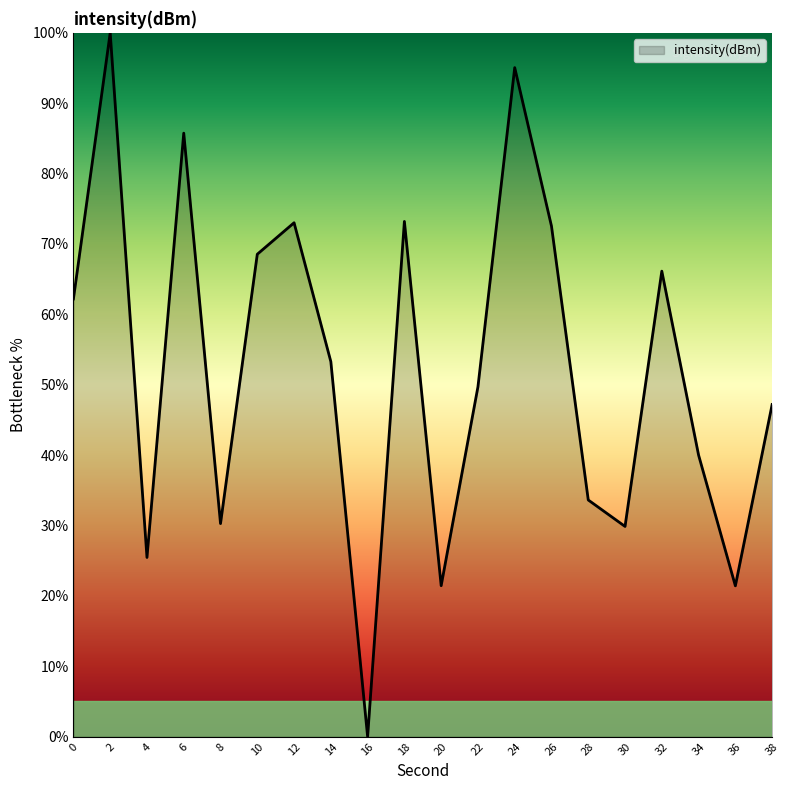

Which category has the lowest value across all series?

16